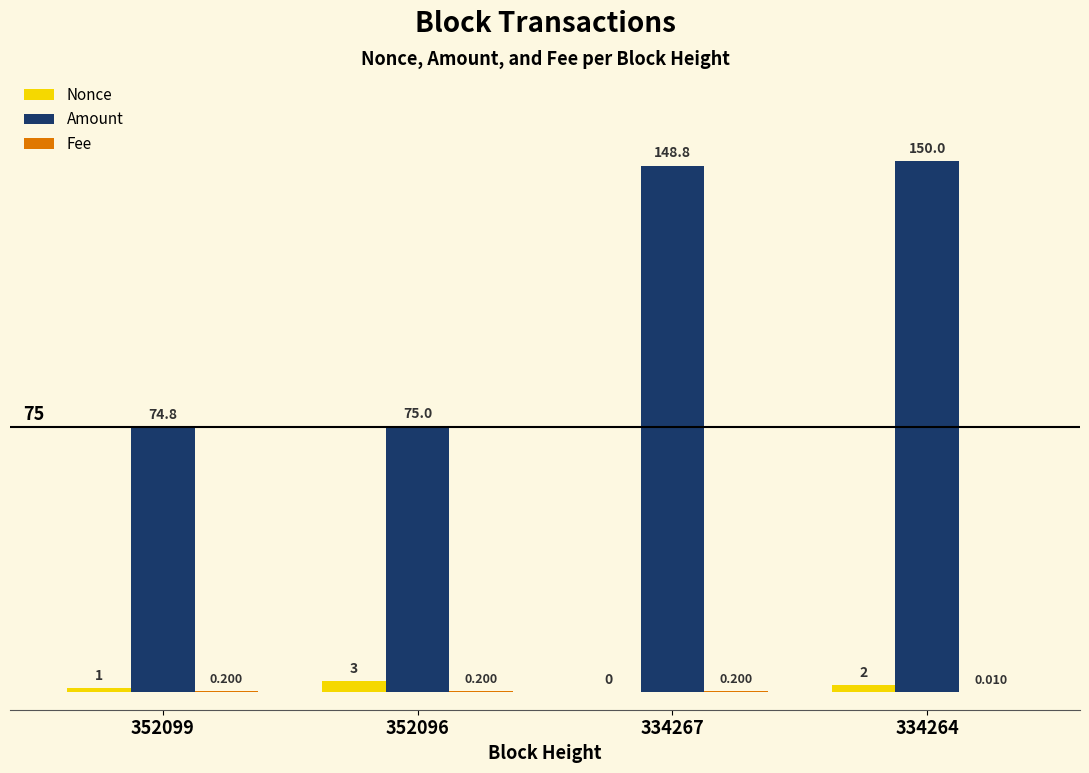

Is the value of Amount at 334267 greater than the value of Nonce at 334267?

Yes